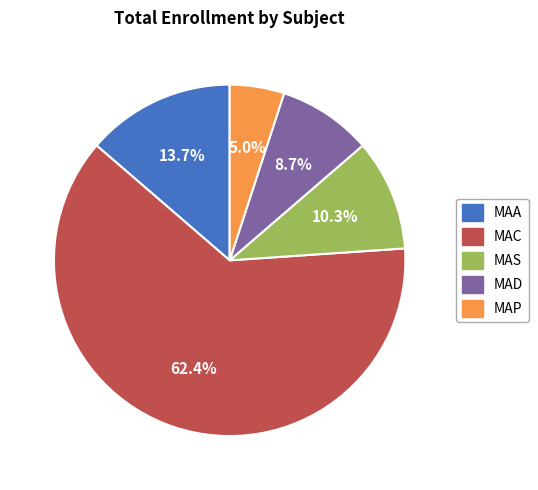

Is there any slice that represents more than half of the pie?

Yes